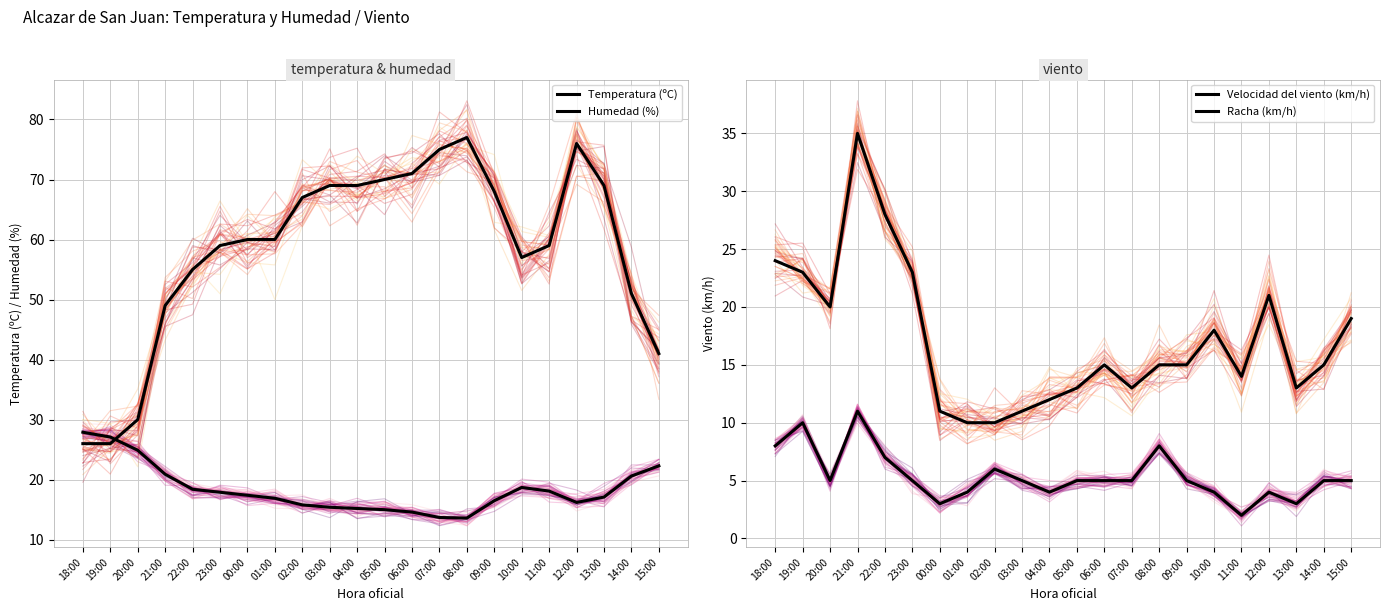

How many interior local valleys does the Humedad (%) series have?

1